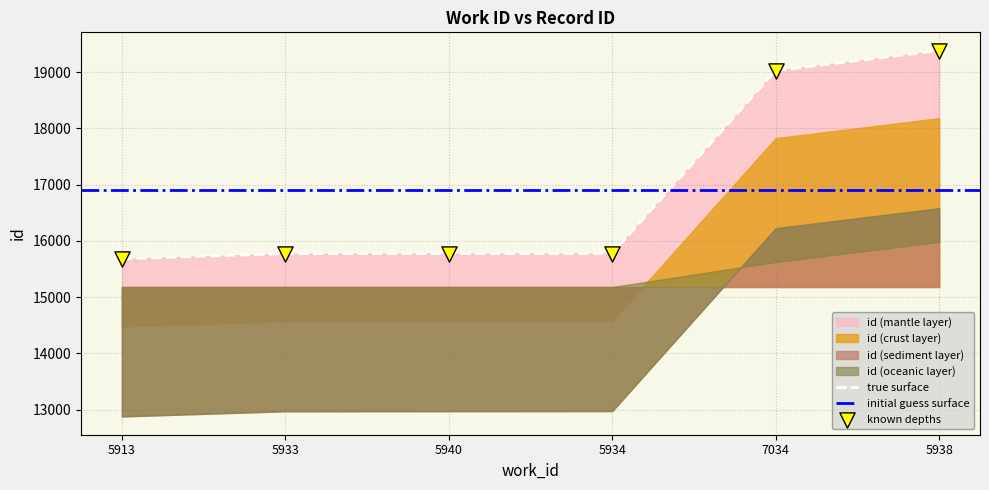

What is the change in value from 5940 to 5938?

+3606